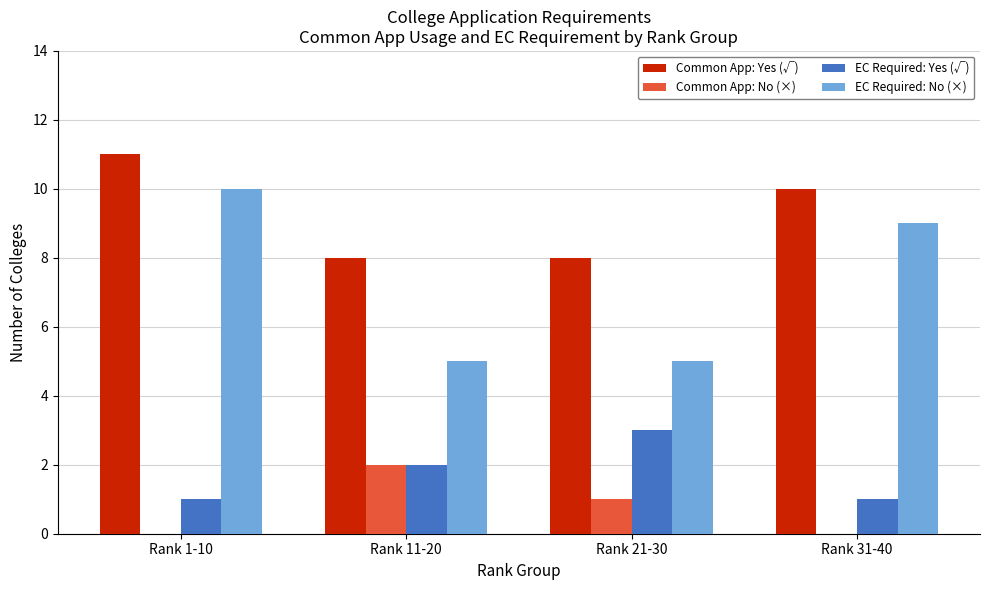

At which label does Common App: No (×) reach its peak?

Rank 11-20